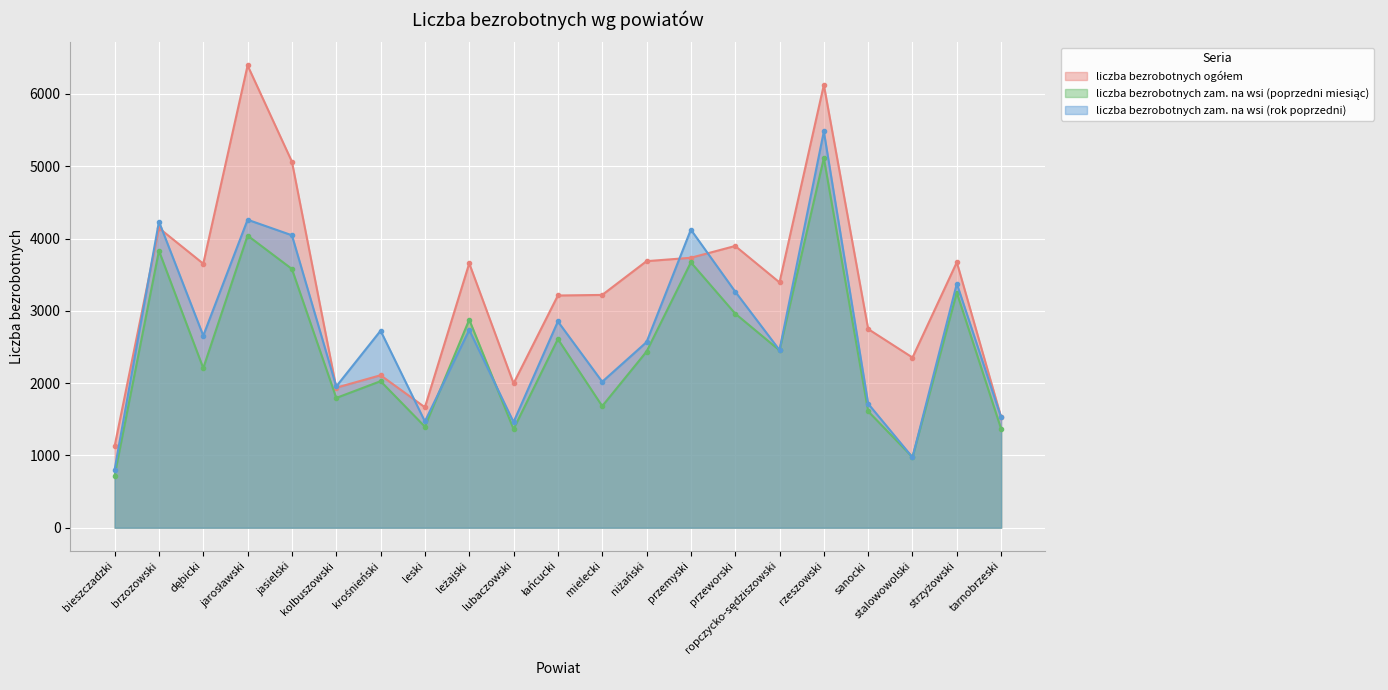

What is the sum of all liczba bezrobotnych ogółem values?

69317